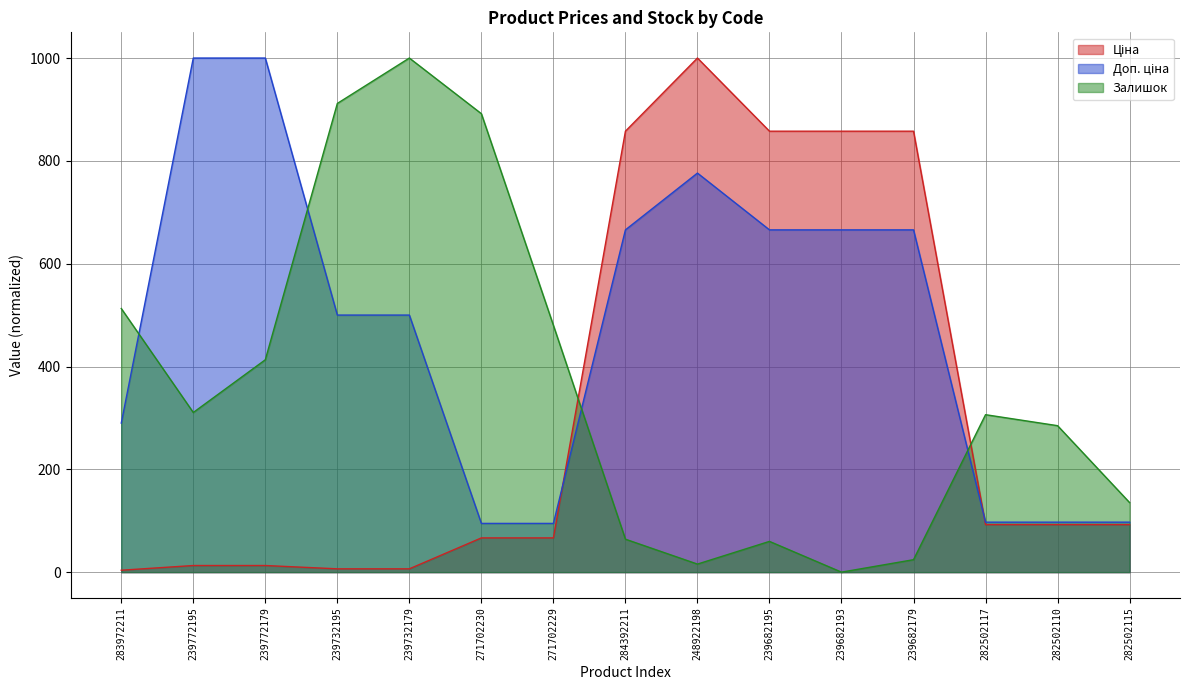

Which series has the largest range (max minus min)?

Залишок